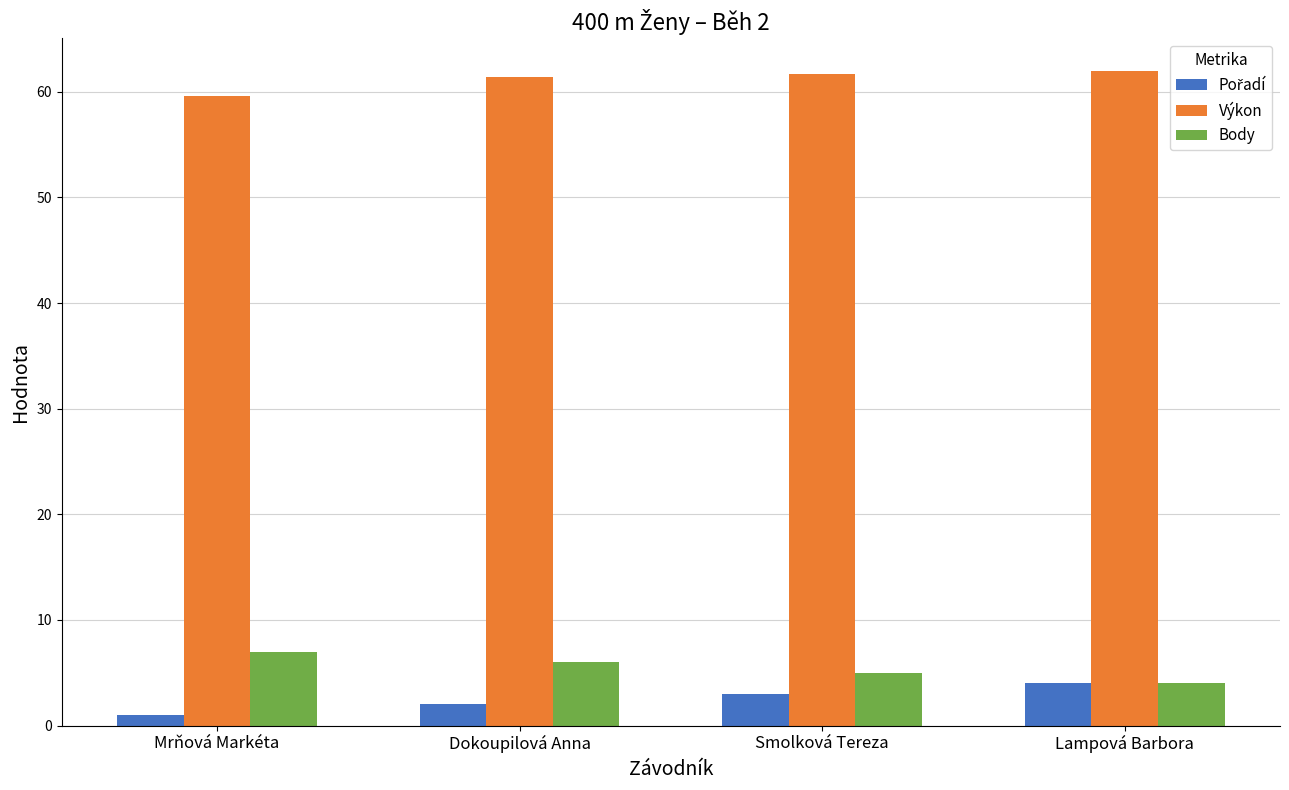

What is the maximum value shown in the chart?

62.0